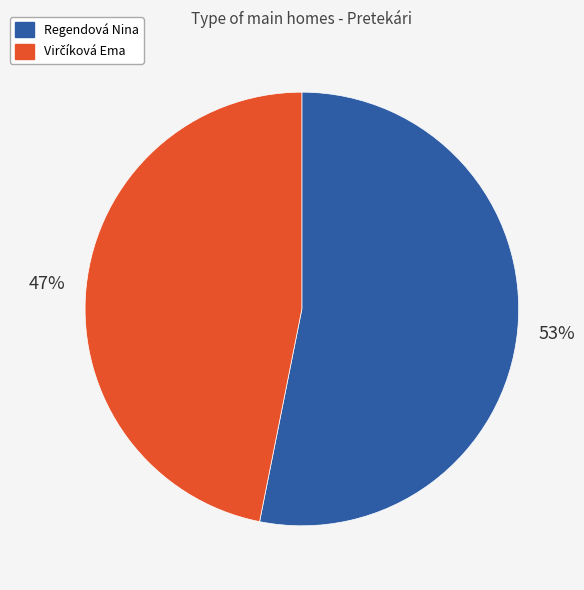

How many slices are in this pie chart?

2